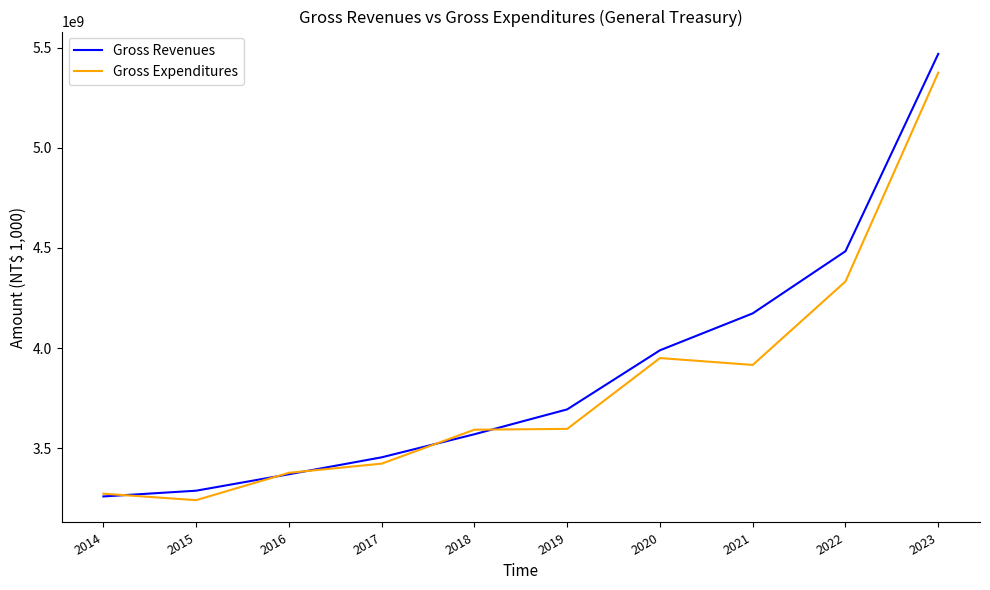

The value of Gross Revenues at 2020 is 1414257276. True or false?

False